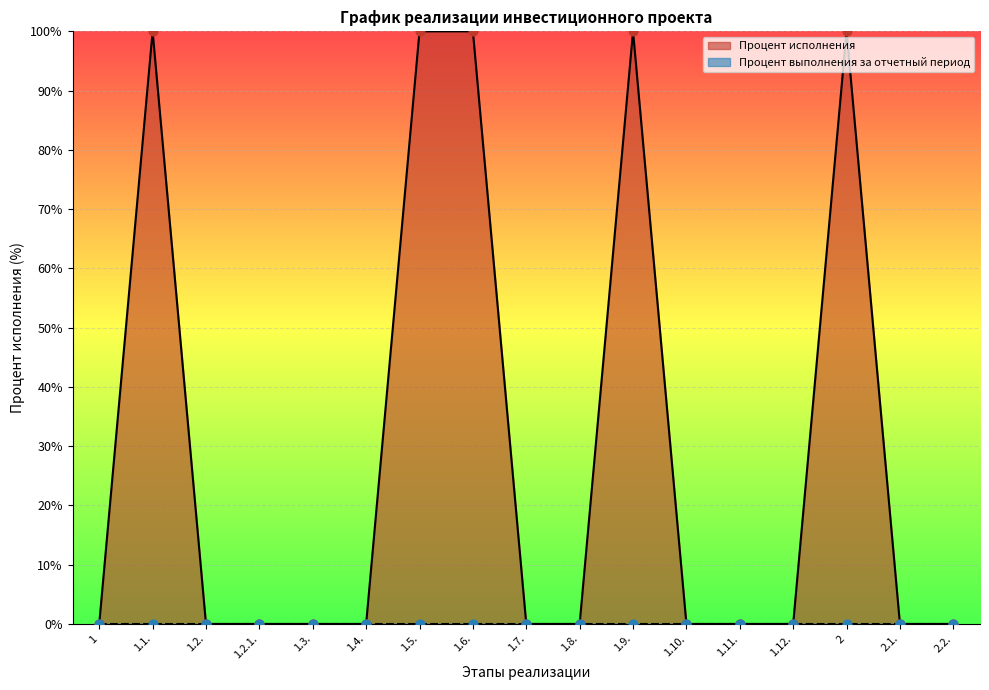

Which has a higher value, 2.2. or 1.12.?

2.2.